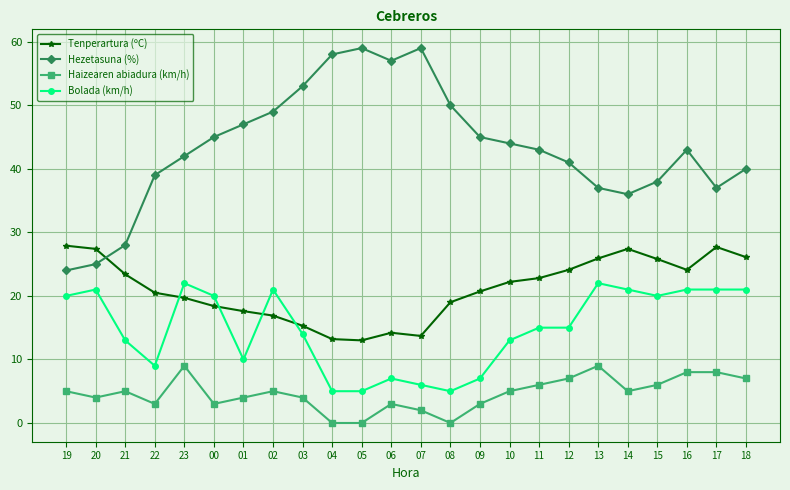

Which series has the largest total across all categories?

Hezetasuna (%)